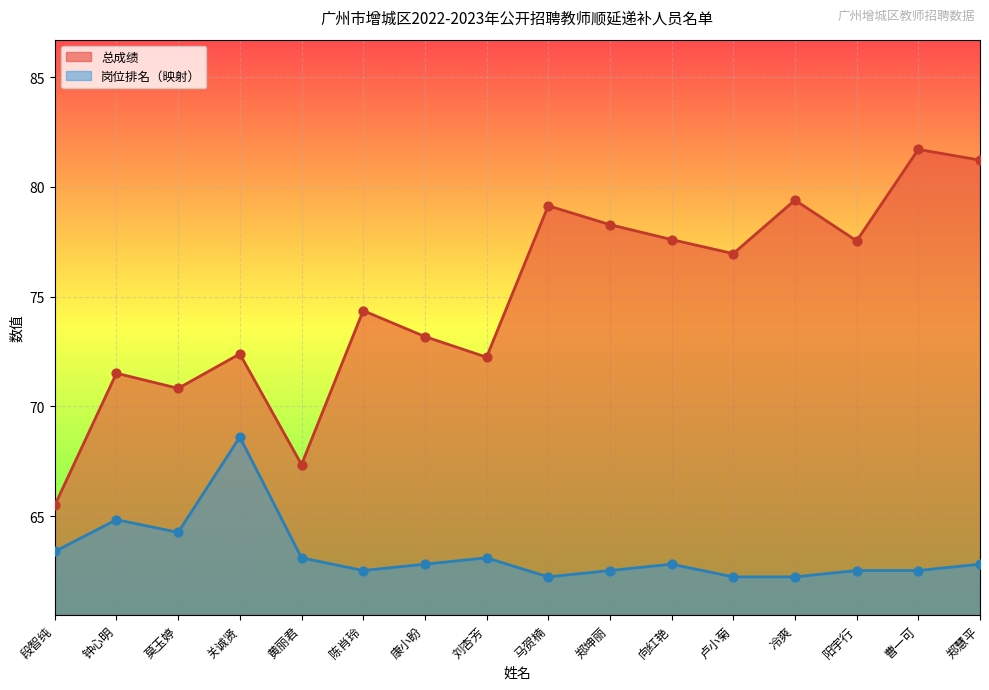

Is the value of 总成绩 at 段智纯 greater than the value of 岗位排名 at 郑慧平?

Yes